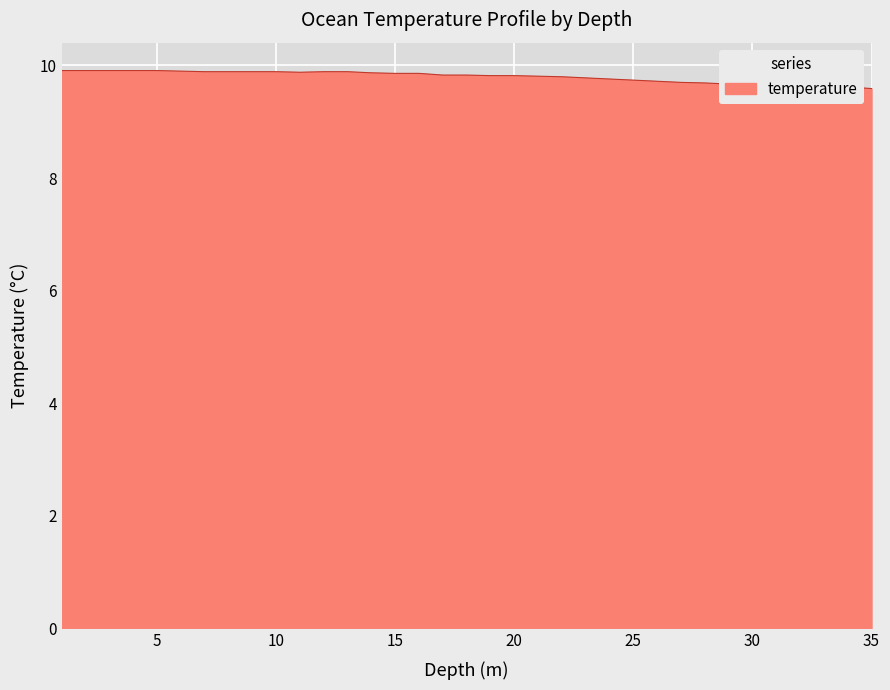

What is the minimum value shown in the chart?

9.6